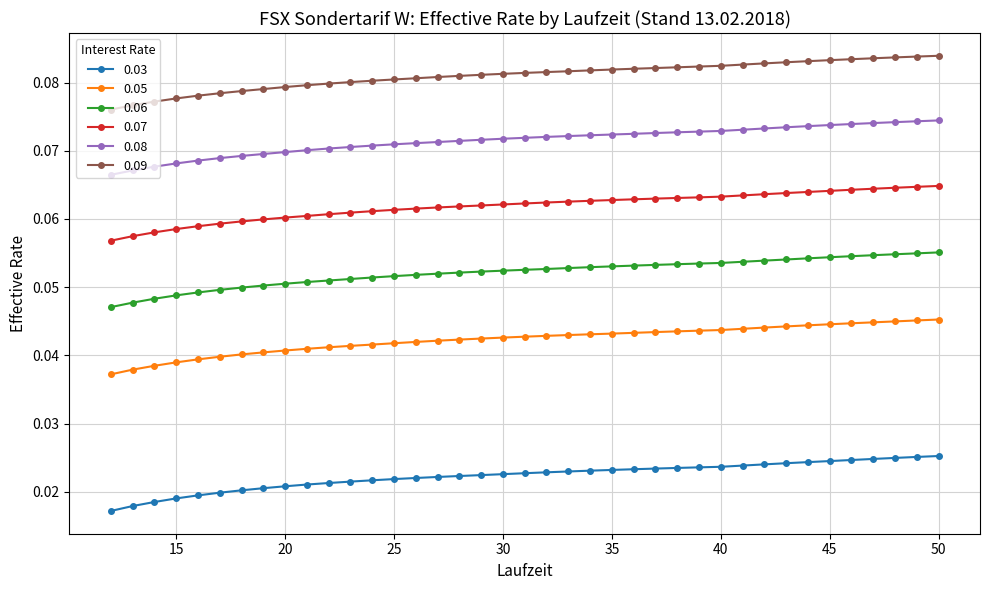

How many 0.03 values are between 0 and 1?

39